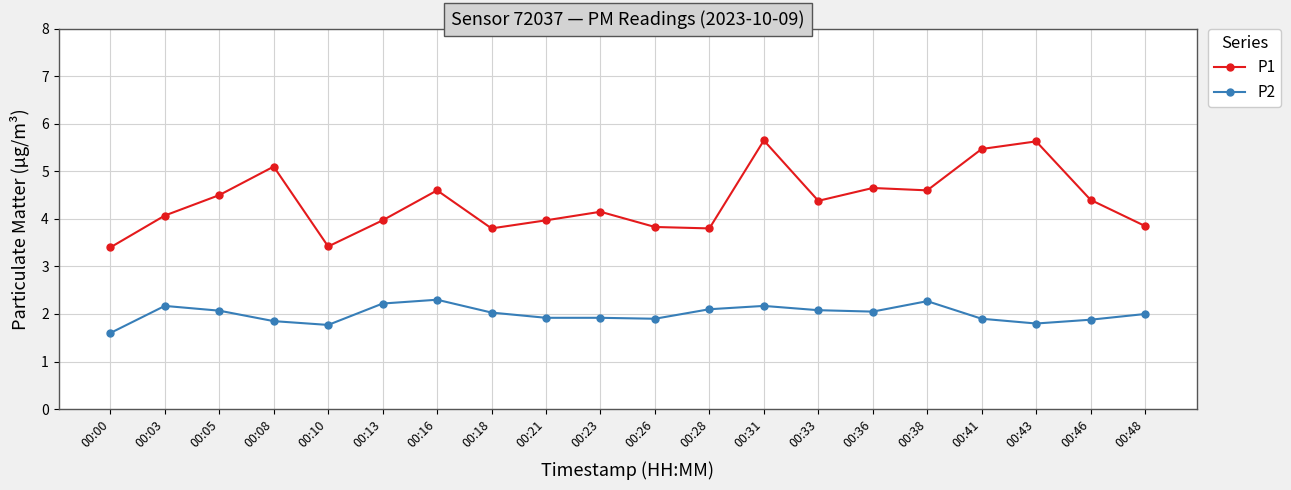

What is the minimum value shown in the chart?

1.6